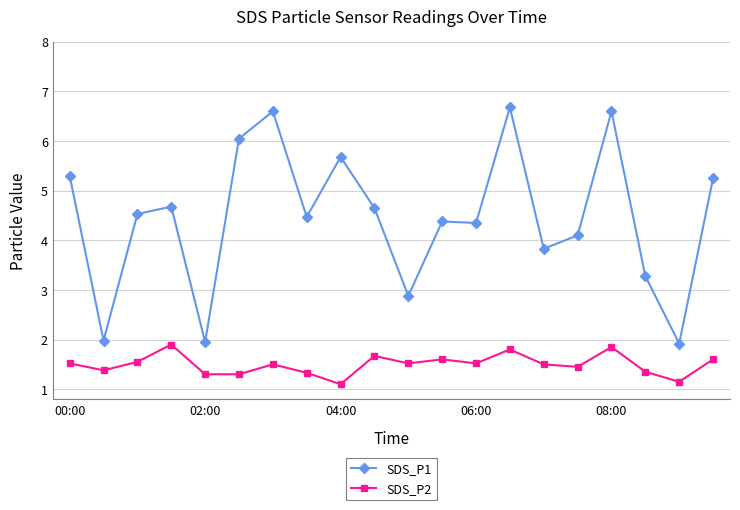

List the series in order of their overall mean, lowest first.

SDS_P2, SDS_P1